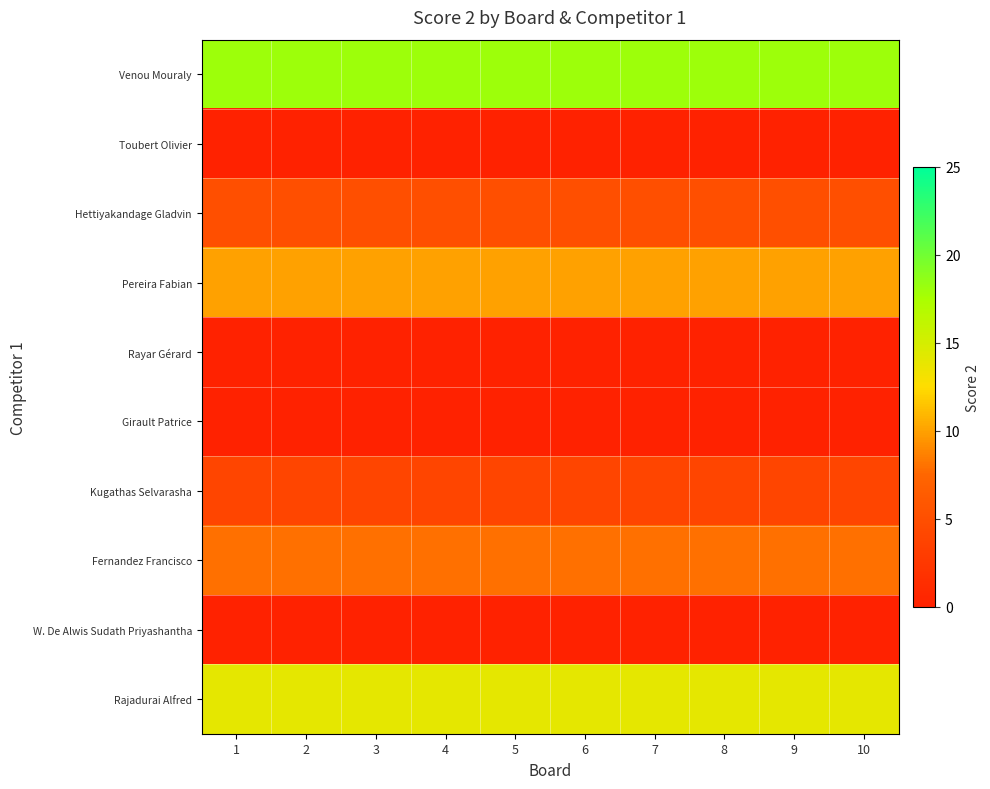

Which series has the largest range (max minus min)?

Venou Mouraly